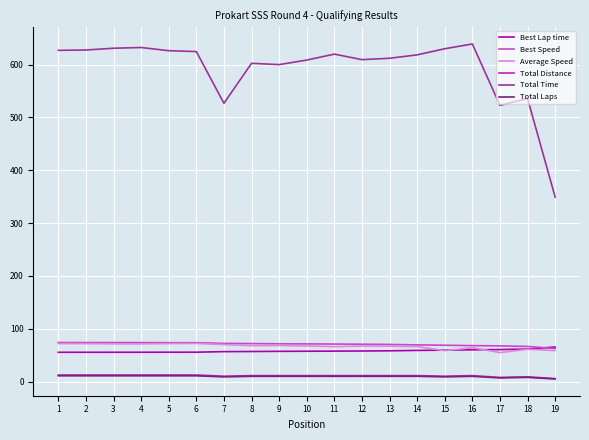

Is it true that Total Time equals 618.5 at 14?

True